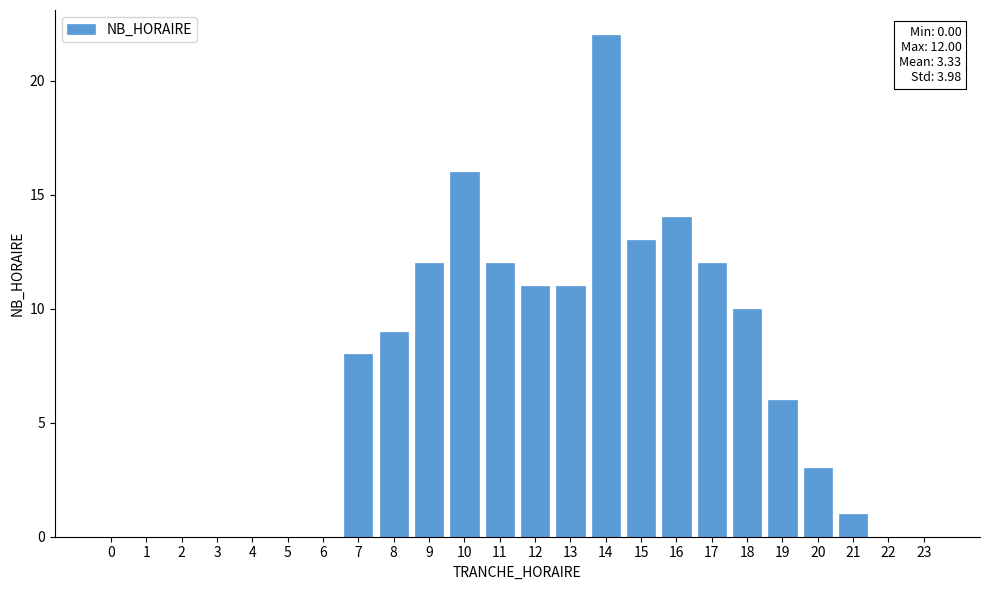

Reading left to right, what are all the values shown in this chart?

0=0	1=0	2=0	3=0	4=0	5=0	6=0	7=8	8=9	9=12	10=16	11=12	12=11	13=11	14=22	15=13	16=14	17=12	18=10	19=6	20=3	21=1	22=0	23=0